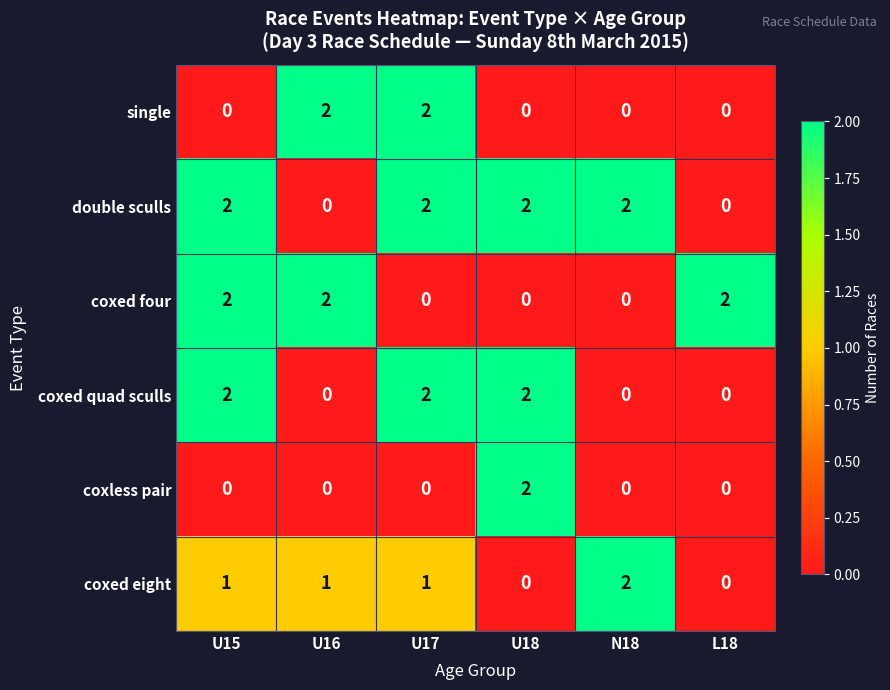

How many coxed four values are between 0 and 2?

6